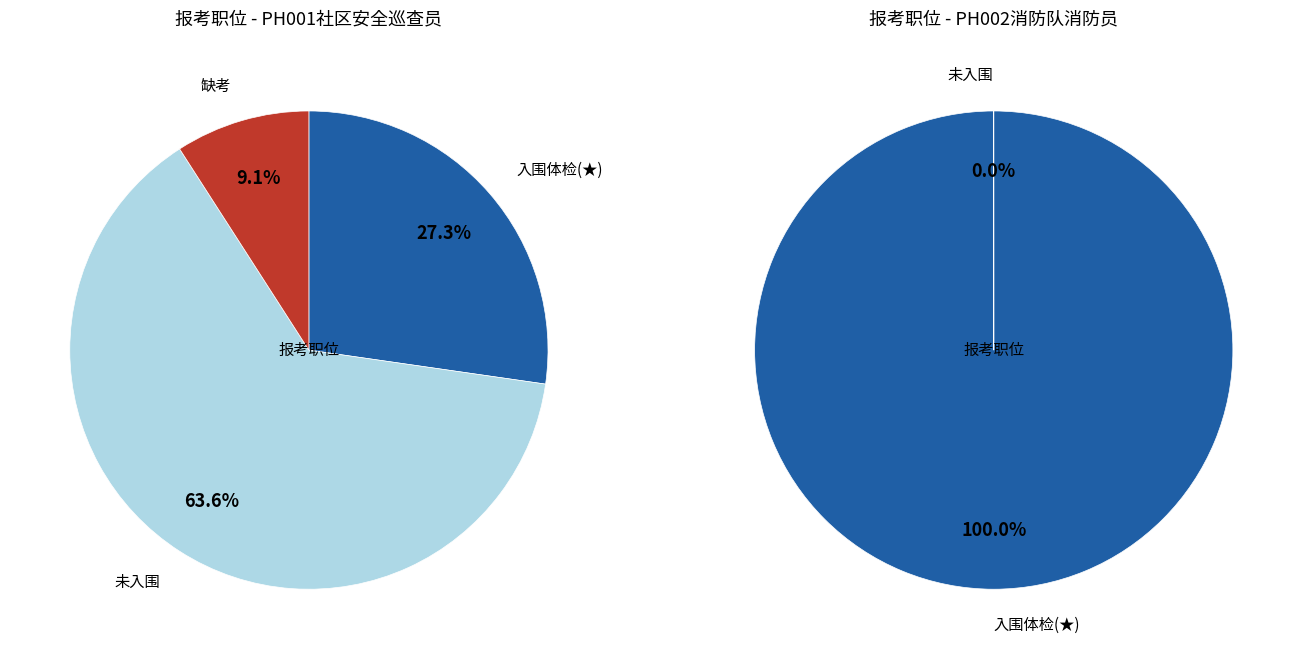

Is it true that PH001社区安全巡查员 is 98% of the pie?

False